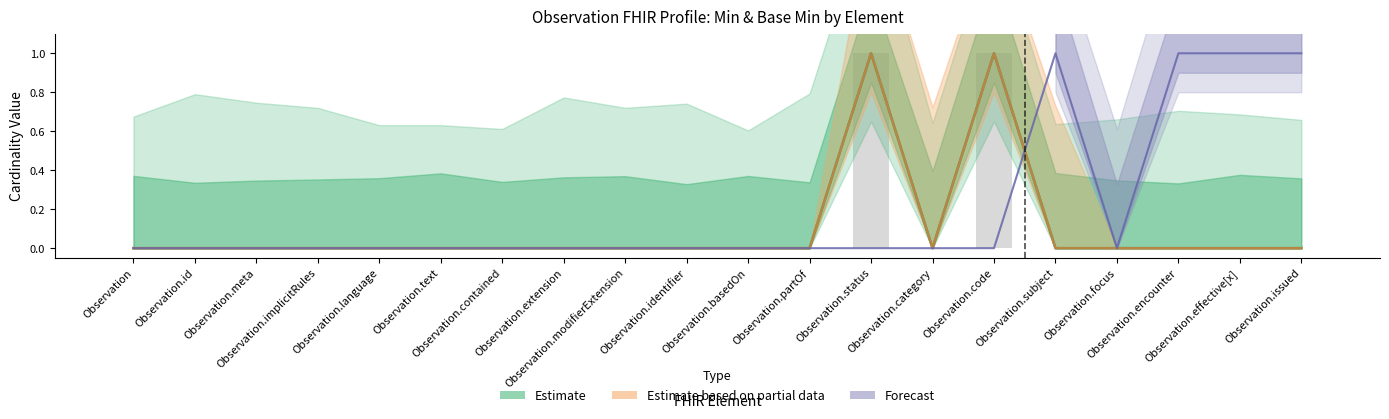

What is the difference between the second highest and second lowest values in the Min series?

1